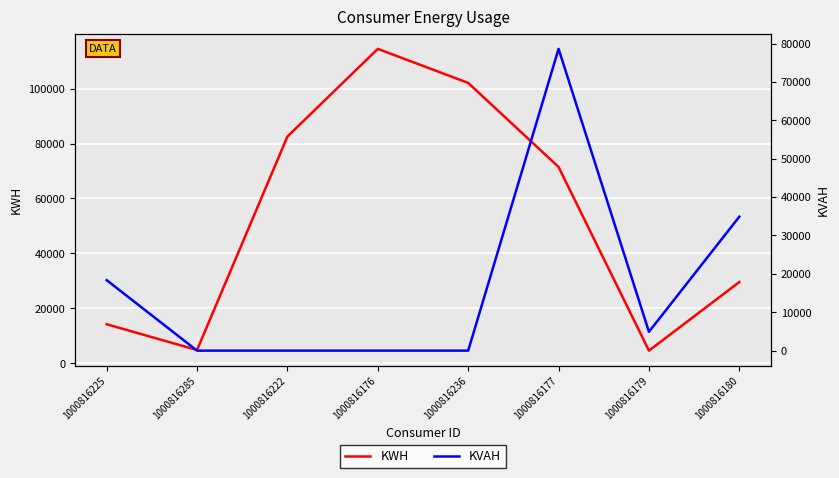

Is it true that KVAH equals 34895 at 1000816180?

True